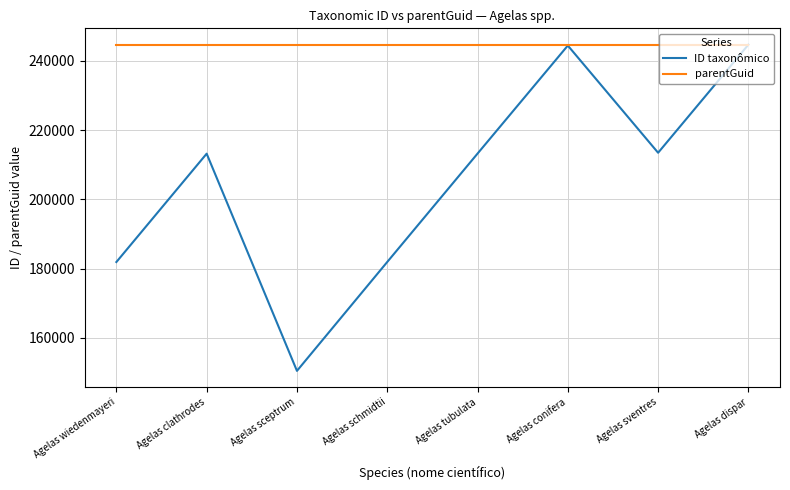

What is the average value of the parentGuid series?

244645